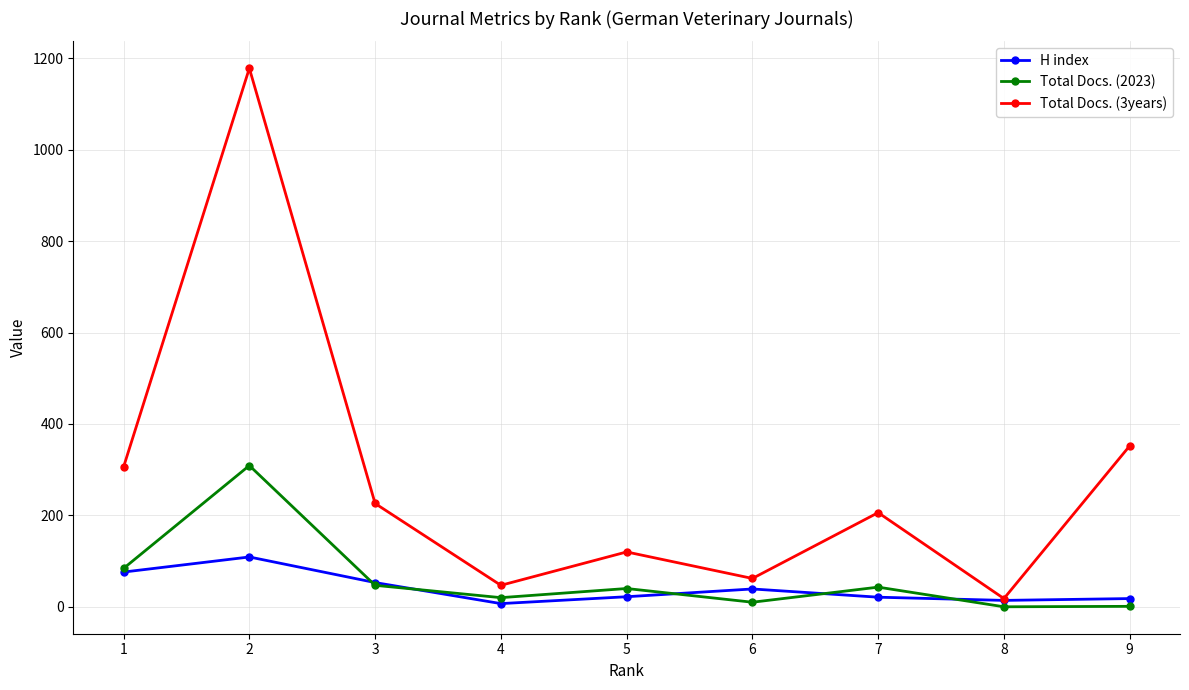

Is the value of Total Docs. (2023) at 5 greater than the value of H index at 3?

No